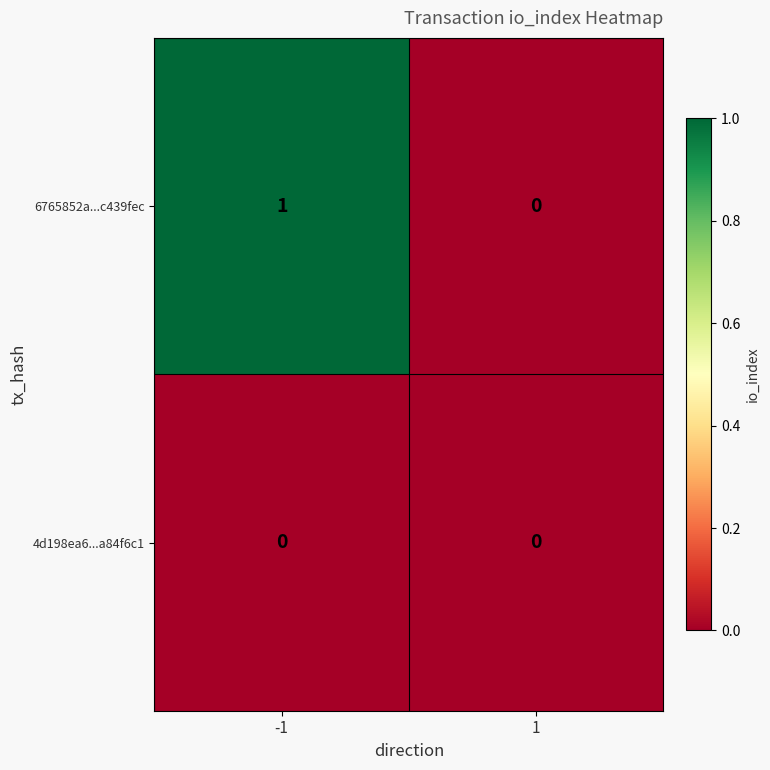

List the series in order of their peak value, lowest first.

4d198ea6...a84f6c1, 6765852a...c439fec